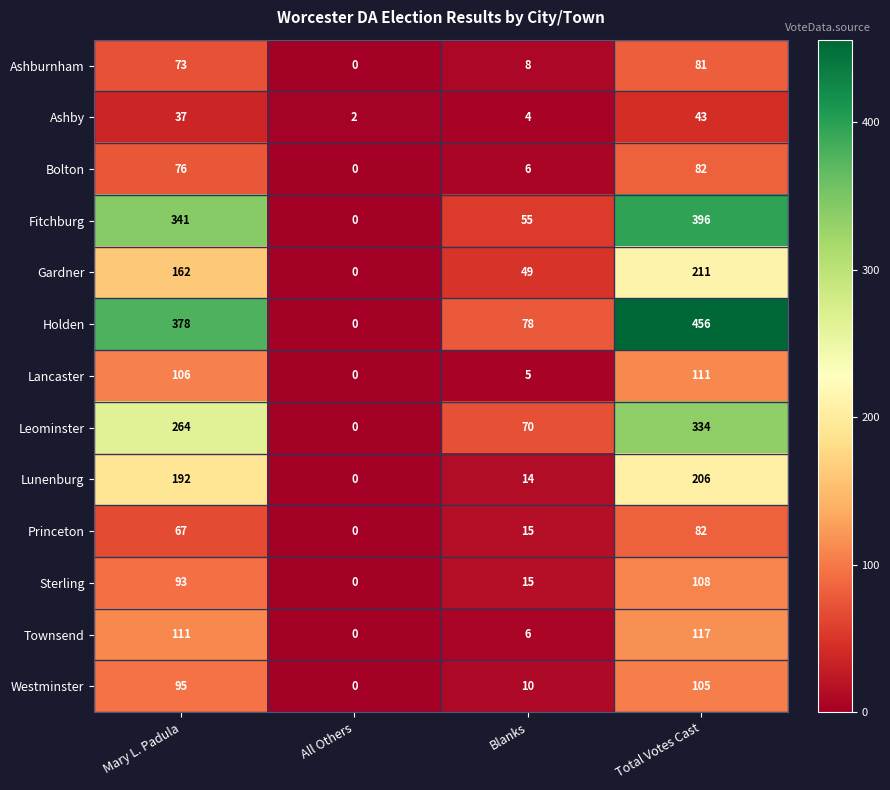

Where is Westminster nearest to the value 52?

Blanks